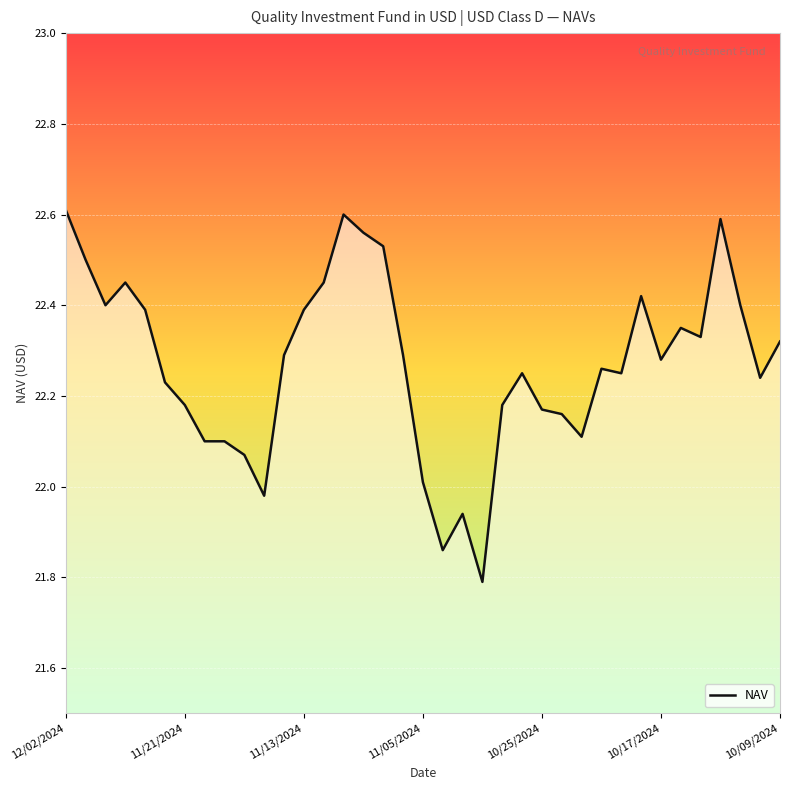

What is the difference between the maximum and minimum values?

0.8